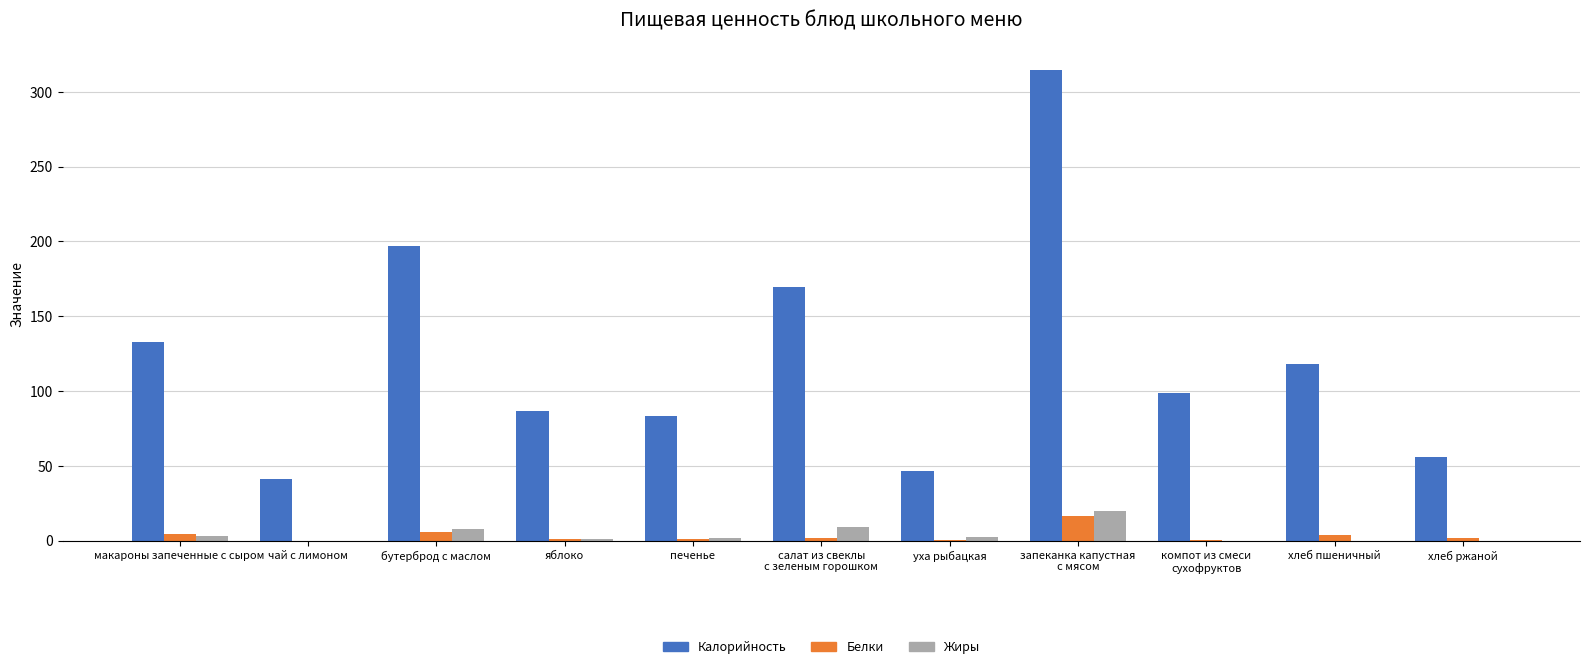

What is the highest value of the Калорийность series?

314.5